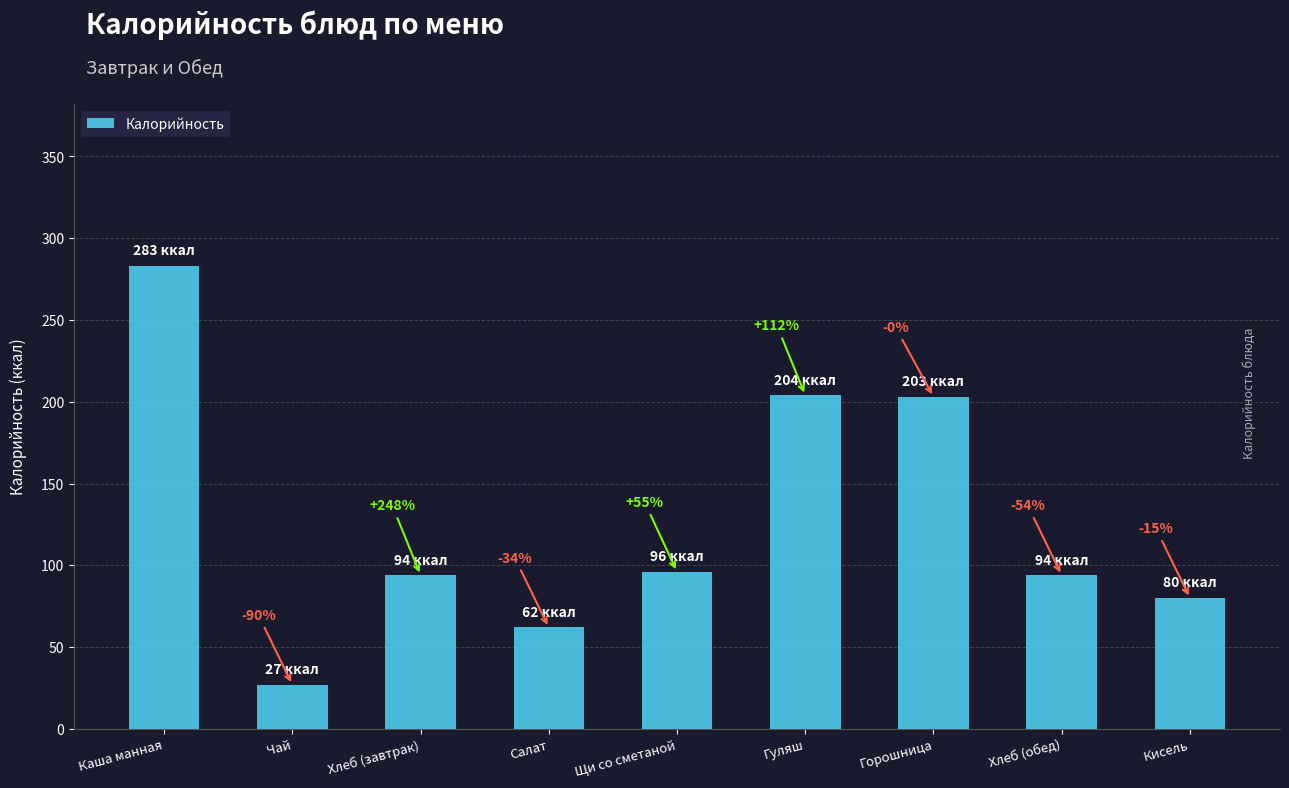

Does the chart contain any negative values?

No